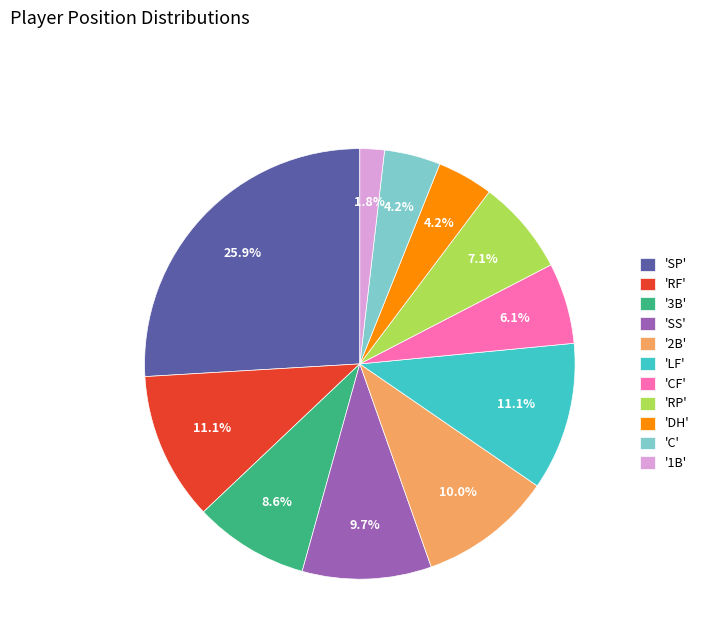

Approximately how many times larger is the value at 'RP' compared to 'SS'?

0.7